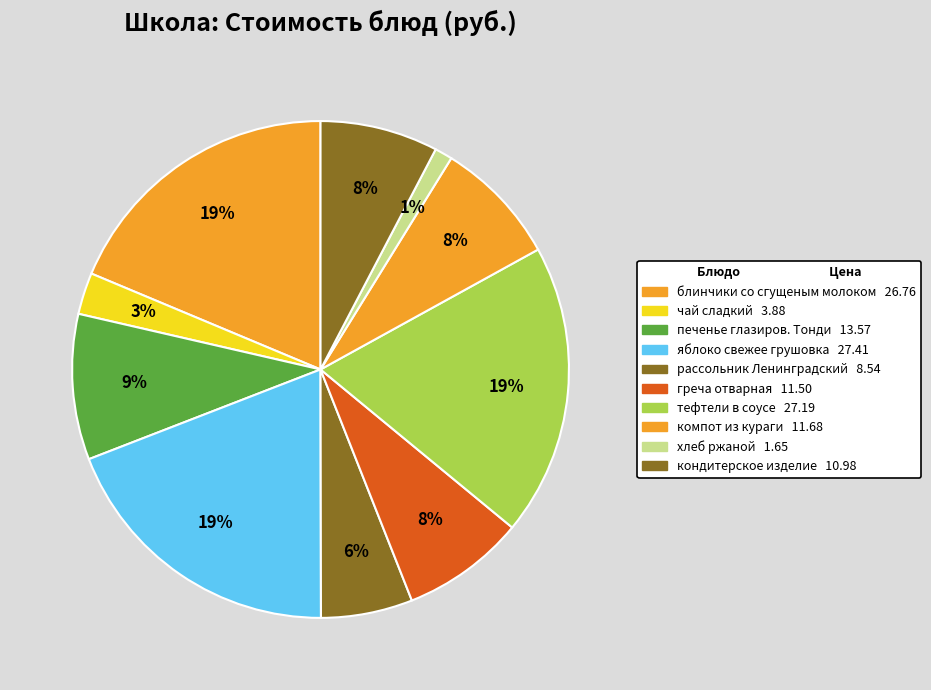

How many segments does this pie chart have?

10